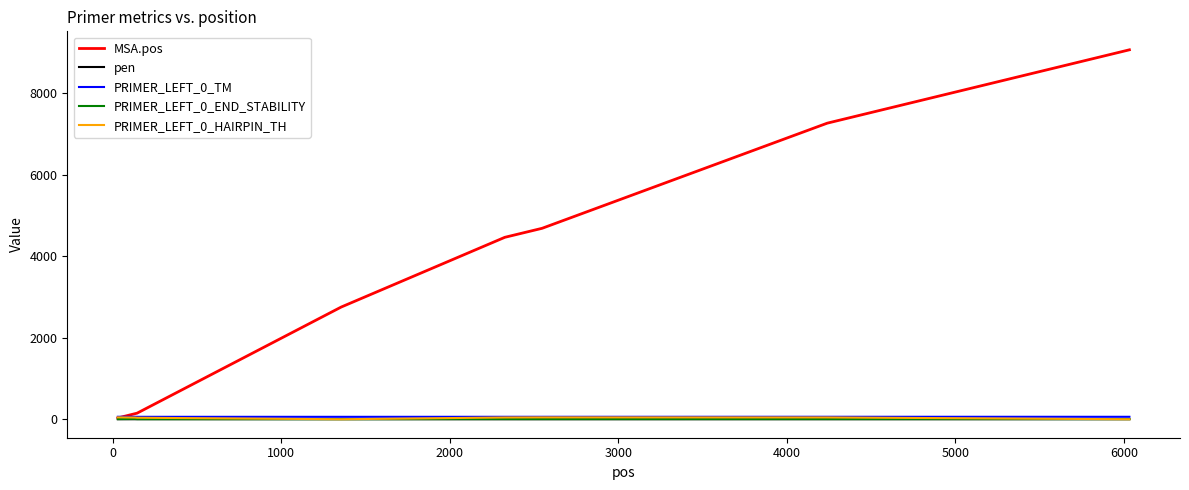

What is the highest value of the MSA.pos series?

9069.0